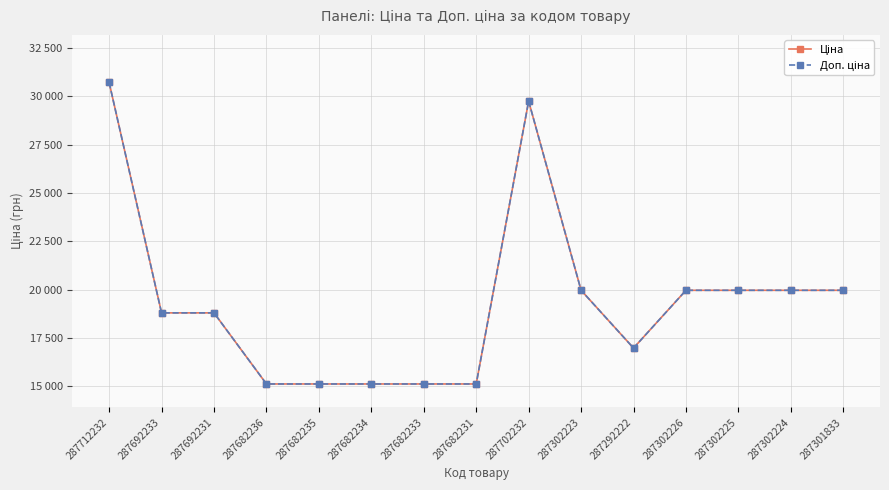

Does the chart have visible grid lines?

Yes